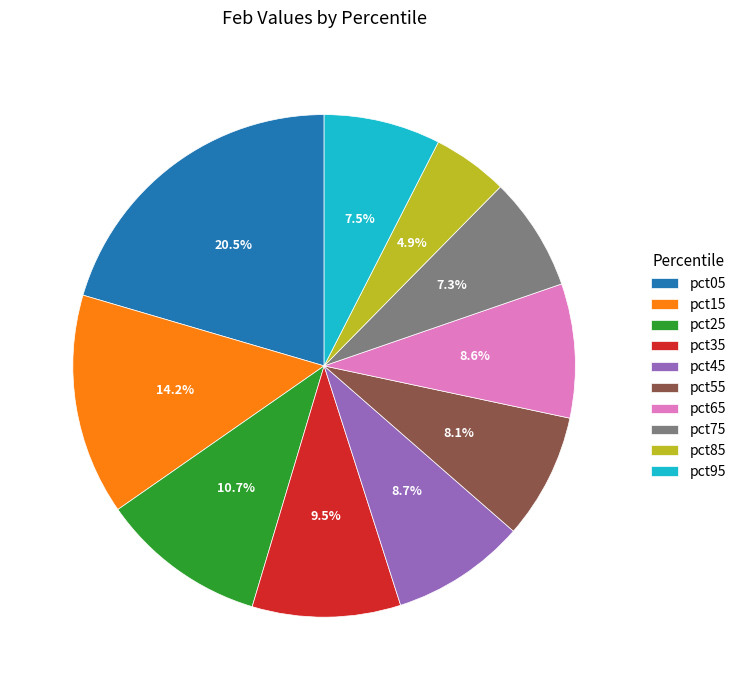

To the nearest percent, what is the combined percentage of pct15 and pct05?

35%